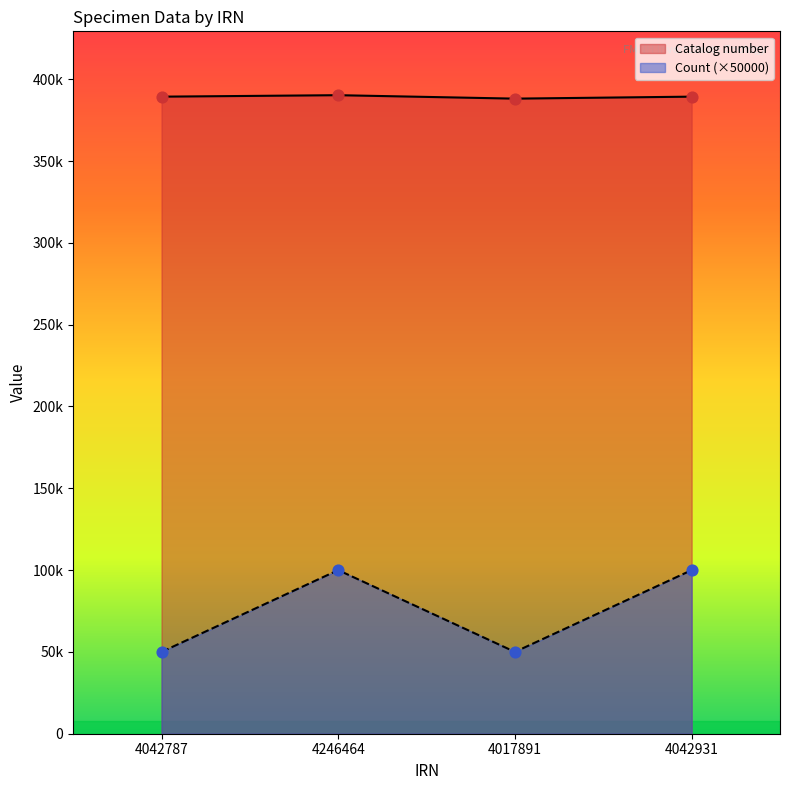

Which series has the widest spread of Y values?

Count